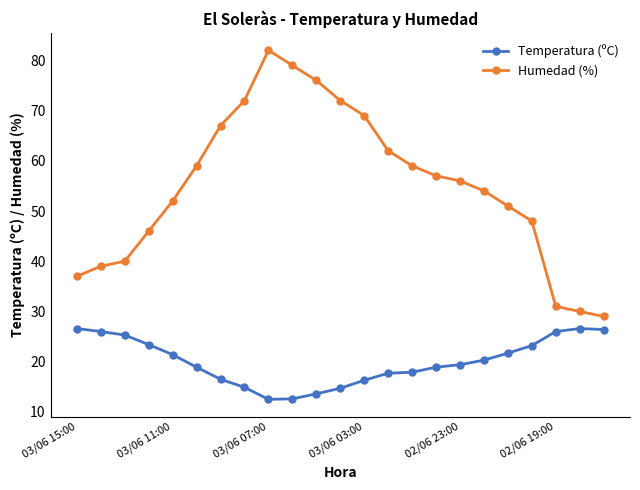

Which series has the largest total across all categories?

Humedad (%)